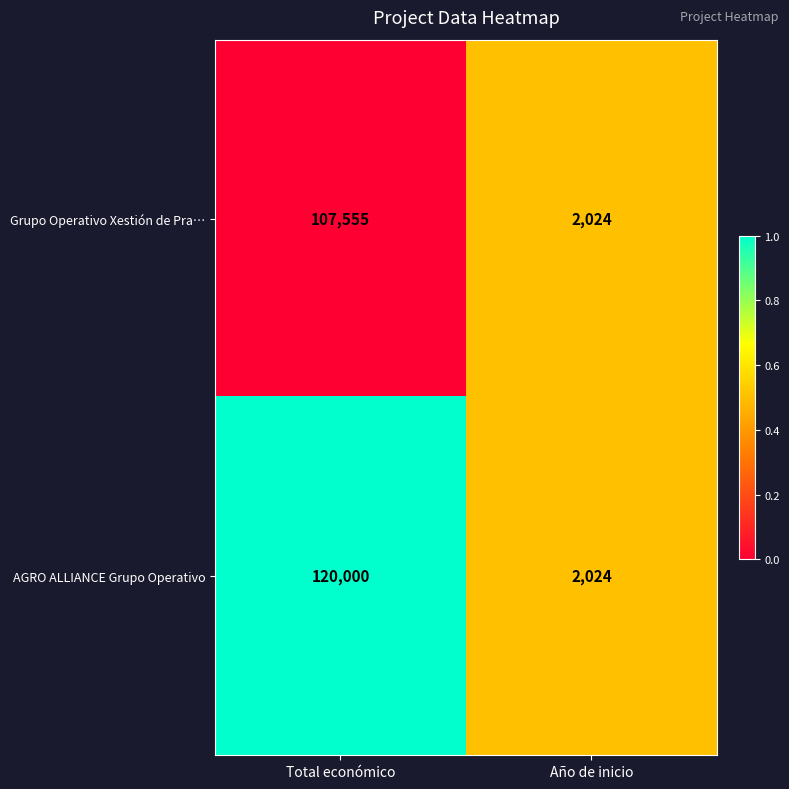

The value of AGRO ALLIANCE Grupo Operativo at Total económico is 120000. True or false?

True